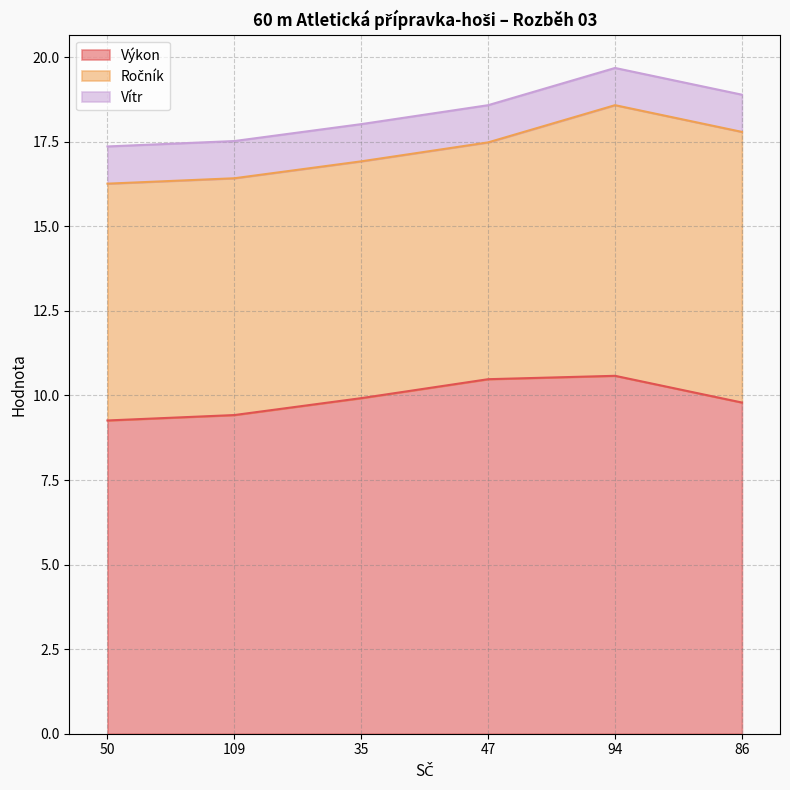

What is the sum of the Výkon values at 86 and 50?

19.0